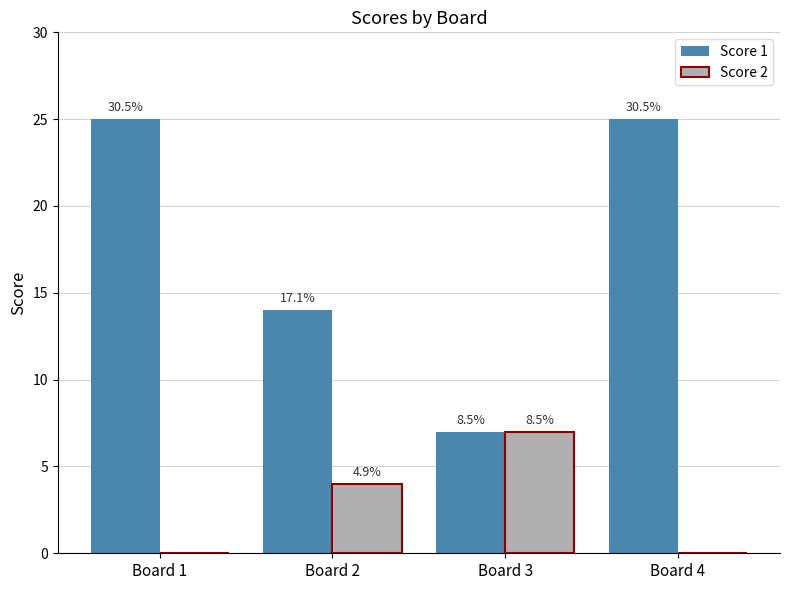

What are all the series names shown in the legend?

Score 1, Score 2